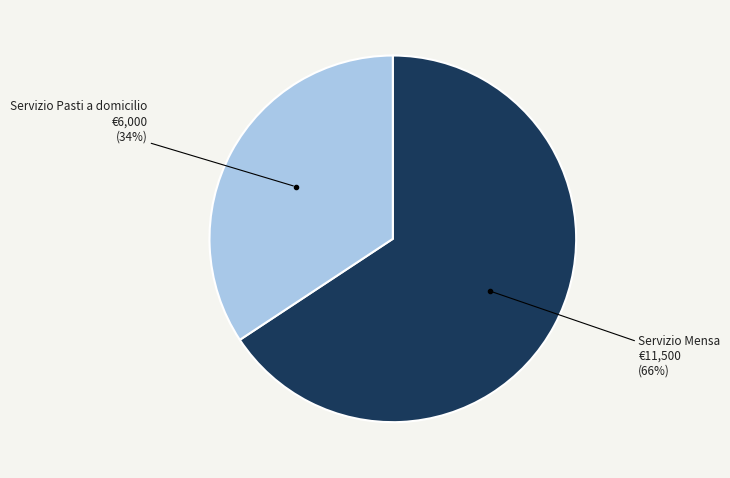

To the nearest percent, what is the average slice percentage?

50%